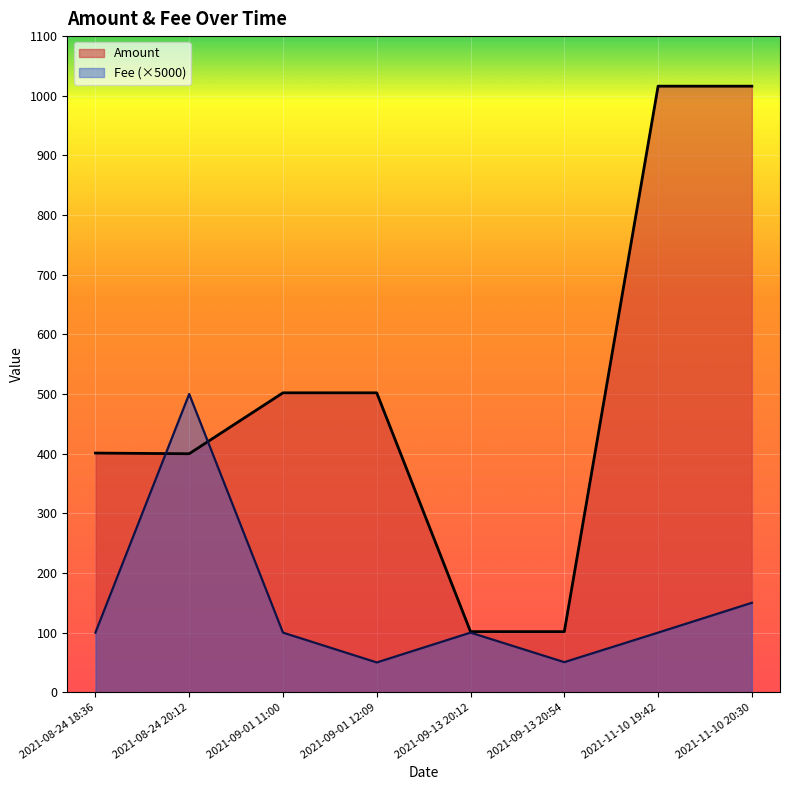

Between which two adjacent categories do Fee and Amount first intersect?

2021-08-24 18:36 and 2021-08-24 20:12